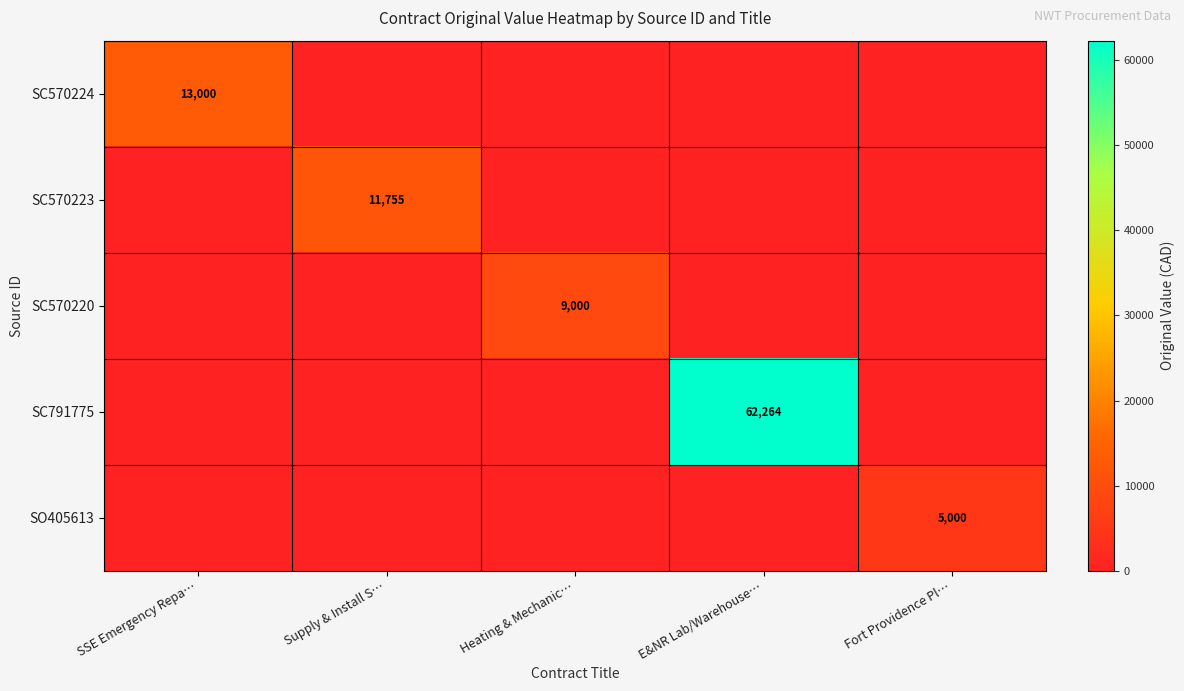

Is it true that SC570224 equals 6703 at SSE Emergency Repa…?

False